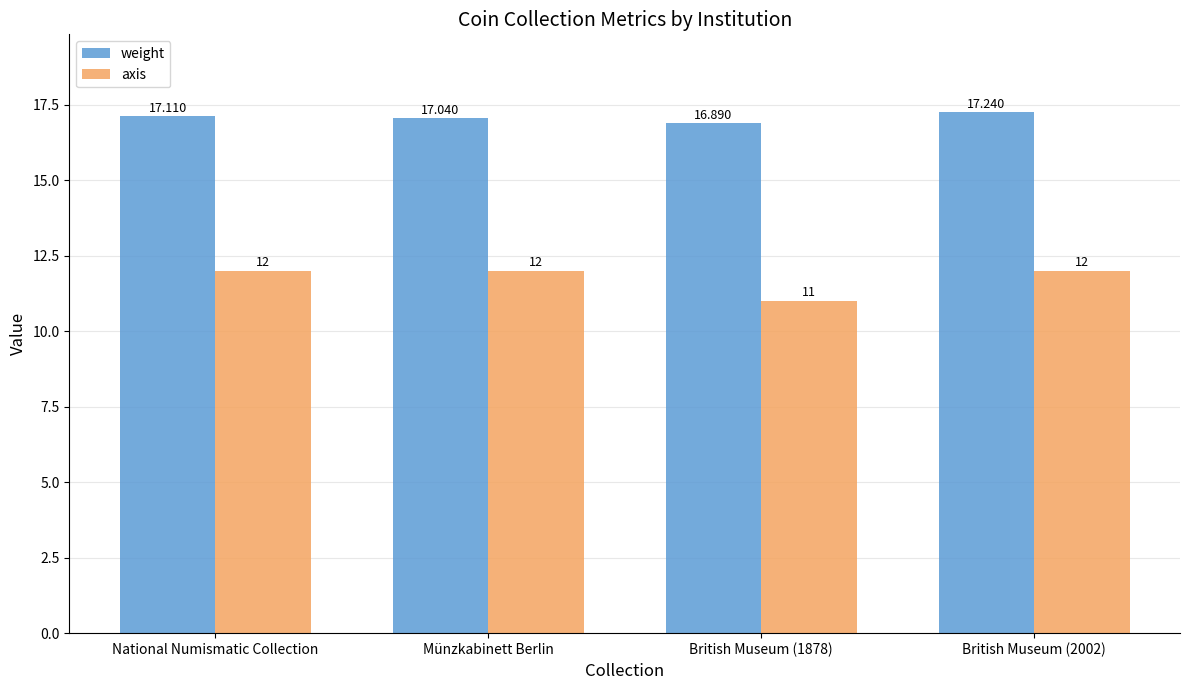

Is it true that weight equals 8.8 at National Numismatic Collection?

False